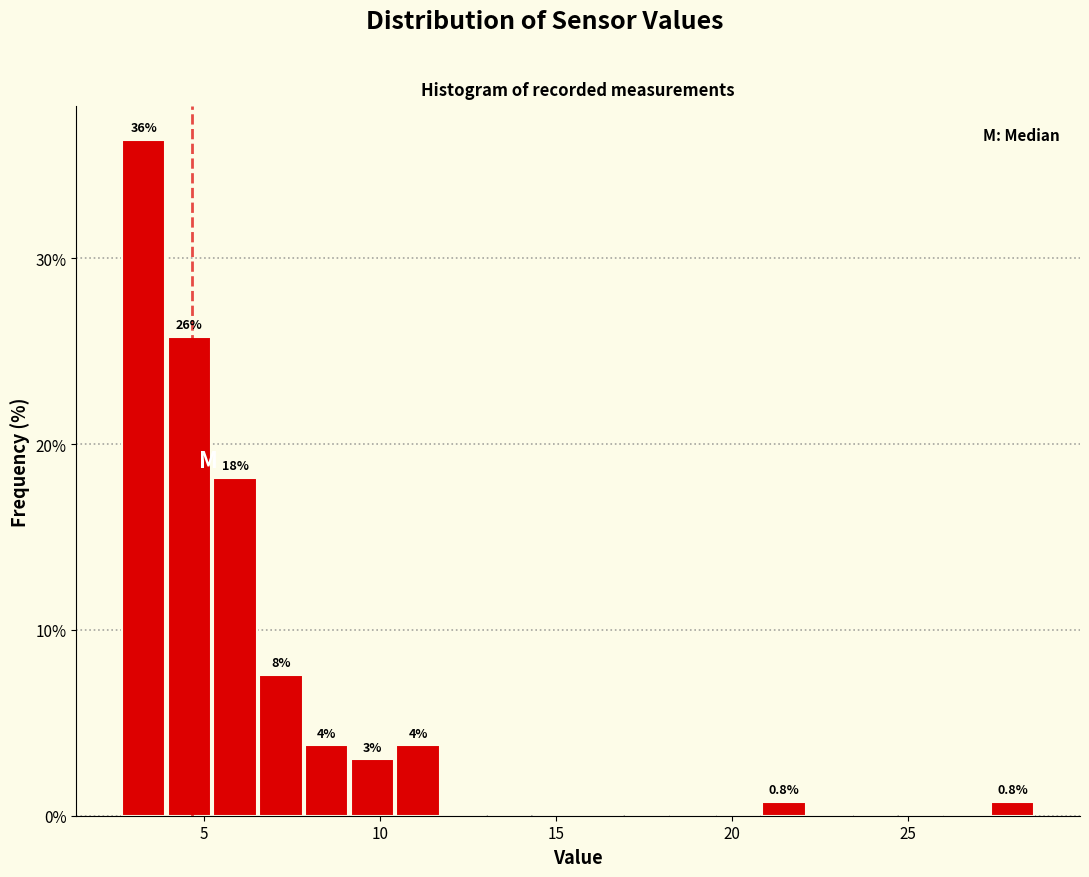

Around what value on the x-axis is the tallest bar? Give the approximate position of its centre, as read against the axis.

3.5